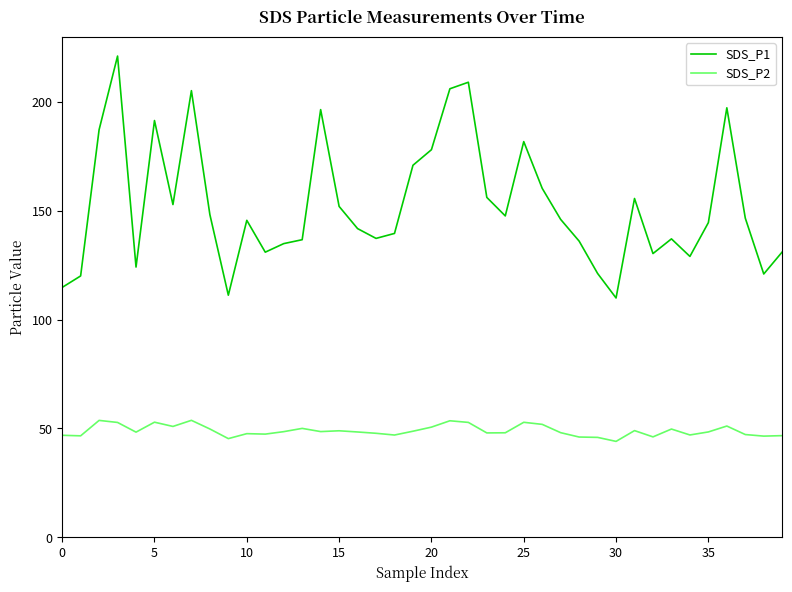

True or false: SDS_P1 and SDS_P2 cross at least once.

False